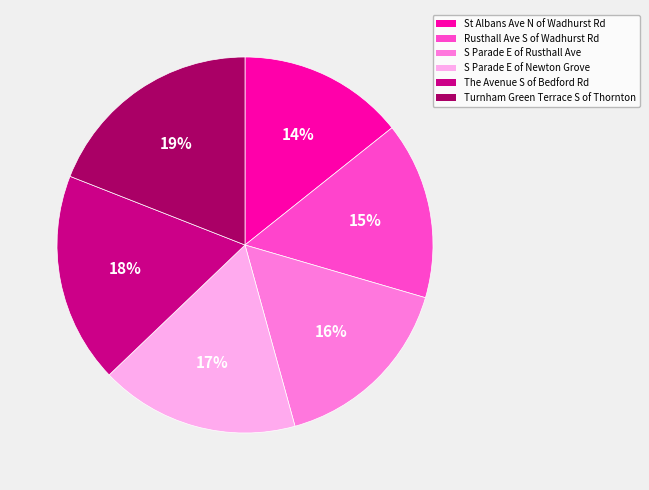

Is there a majority slice in this chart?

No